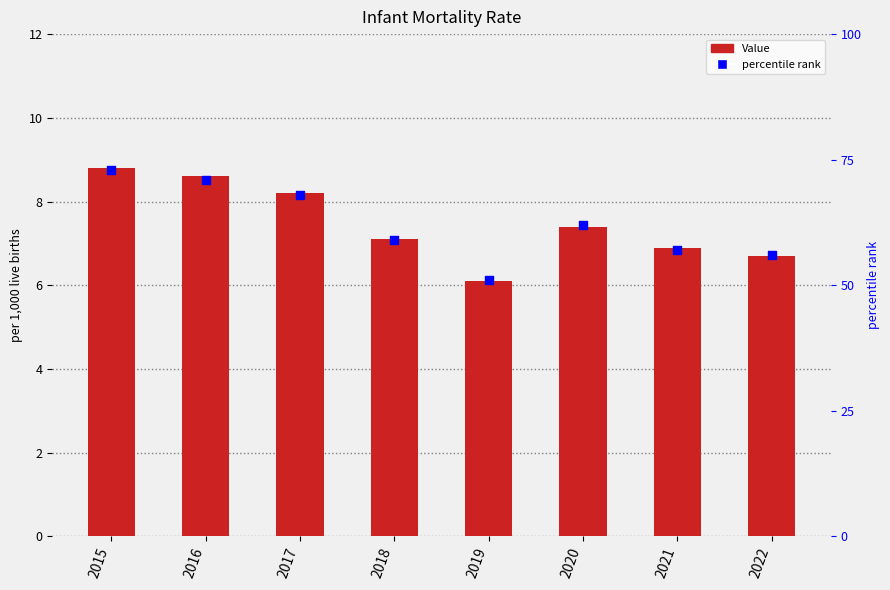

At which category is the sum across all series the highest?

2015